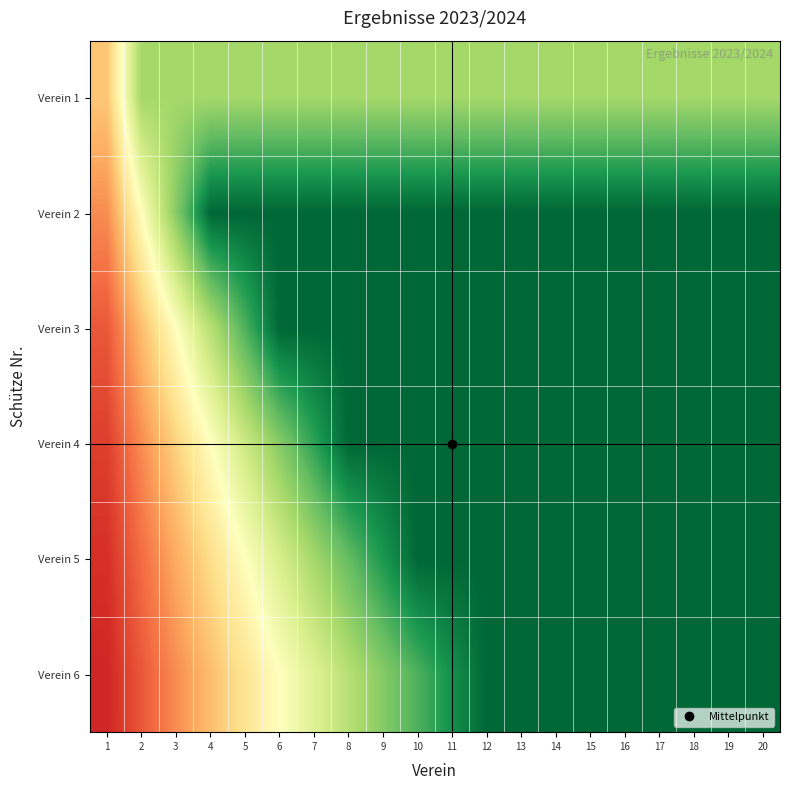

Which series has the largest total across all categories?

Verein 2